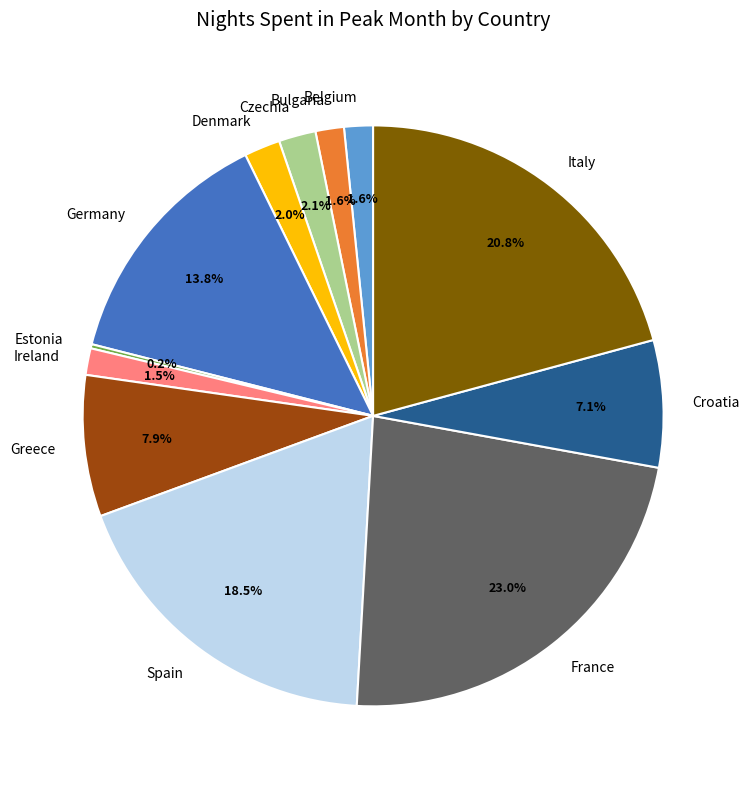

Is the sum of Spain and Ireland greater than half?

No